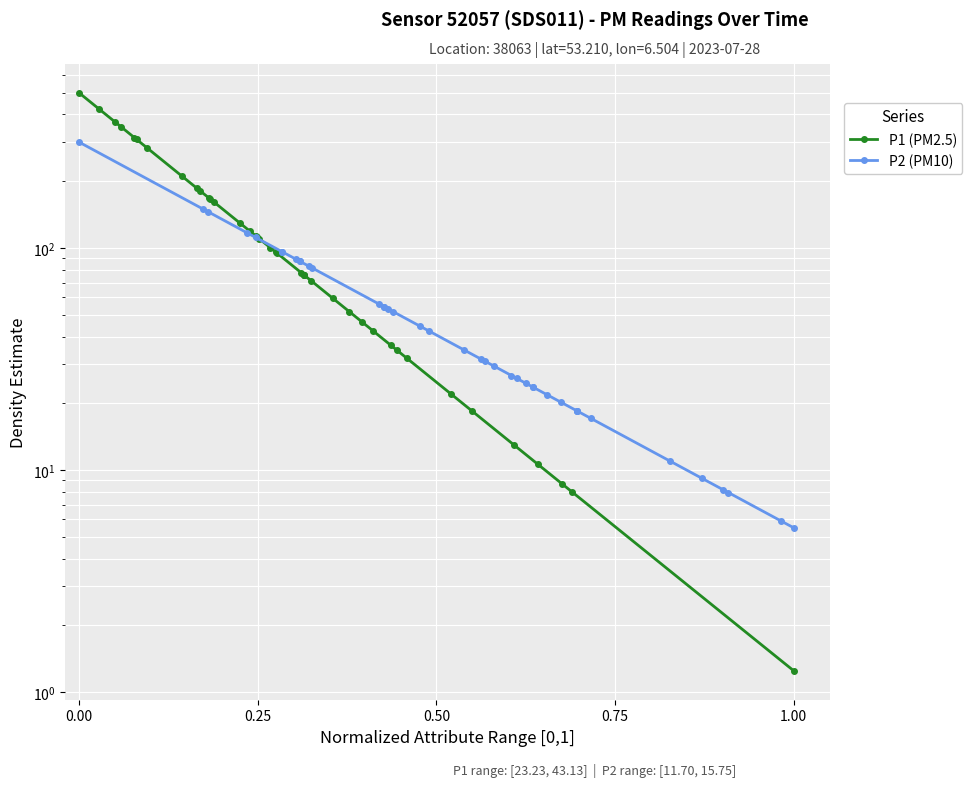

List the series in order of their peak value, lowest first.

P2 (PM10), P1 (PM2.5)